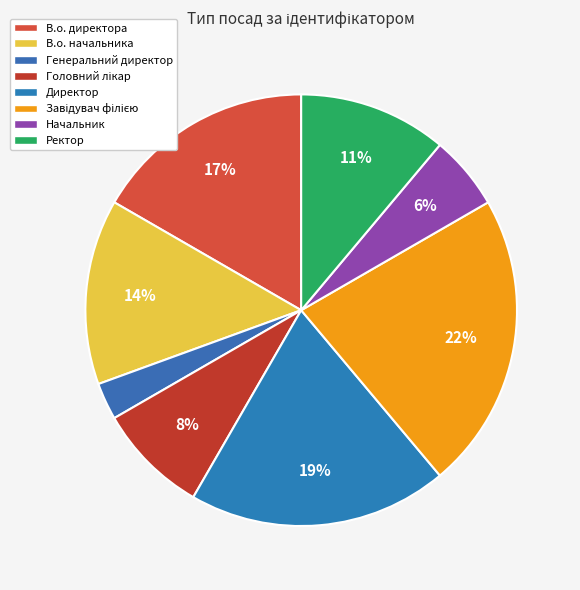

Is the sum of В.о. начальника and В.о. директора greater than half?

No